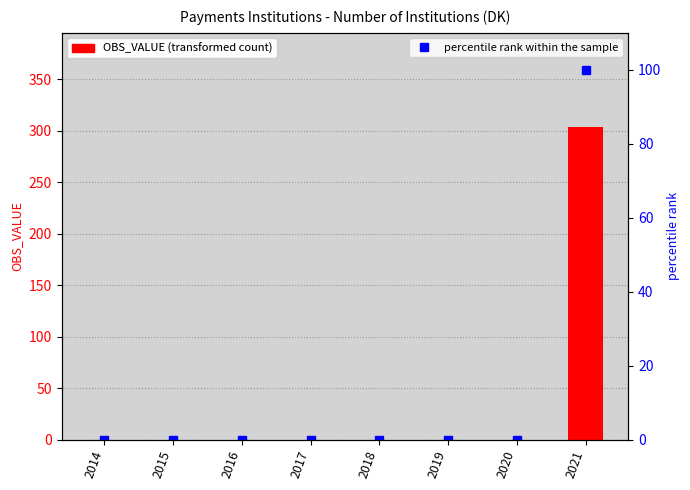

At 2020, list the series in order from smallest to largest.

OBS_VALUE, percentile rank within the sample